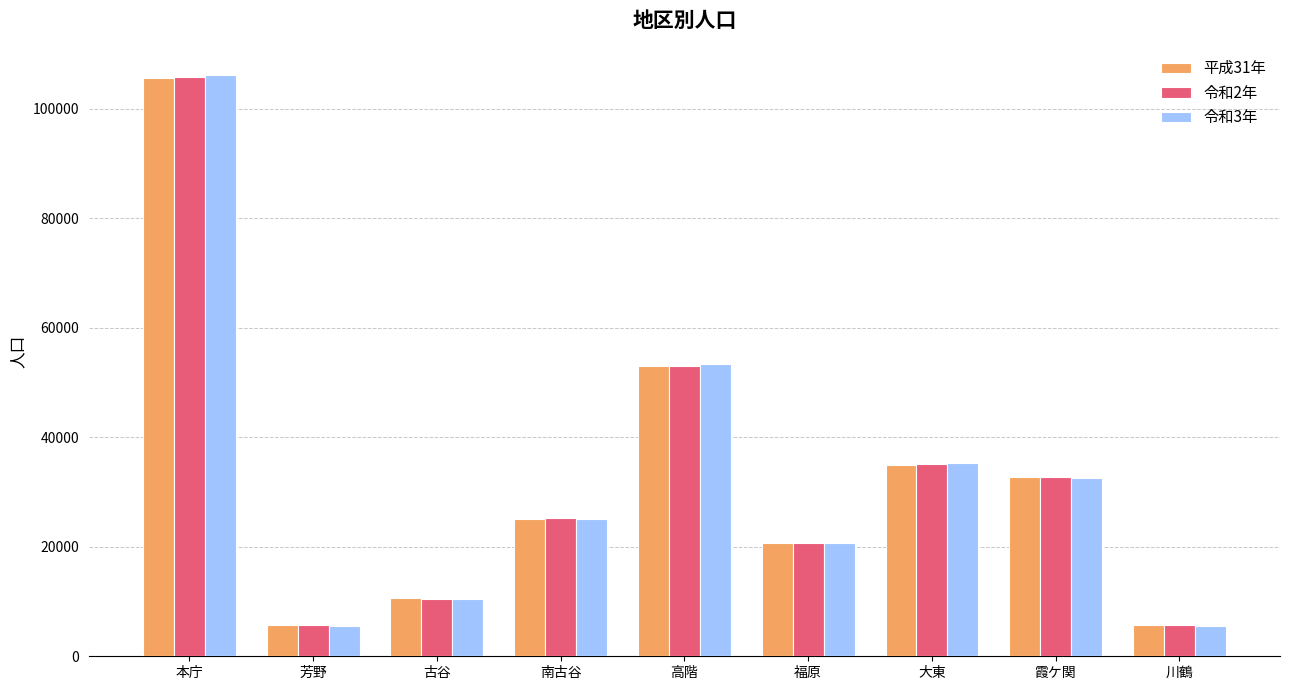

What is the sum of all 令和2年 values?

294132